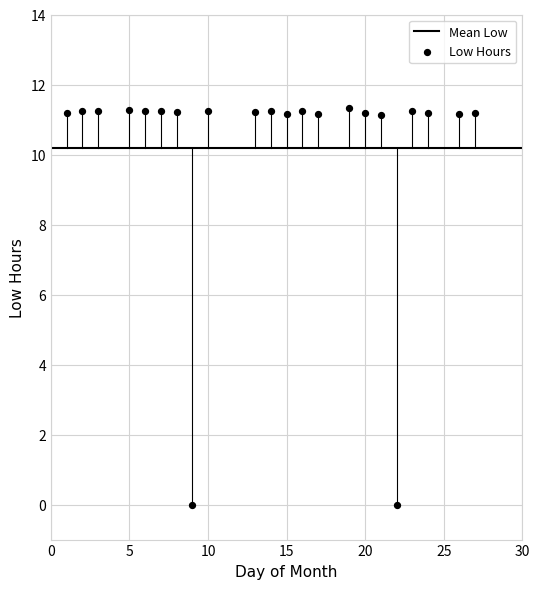

What is the range of X values (max minus min)?

26.0